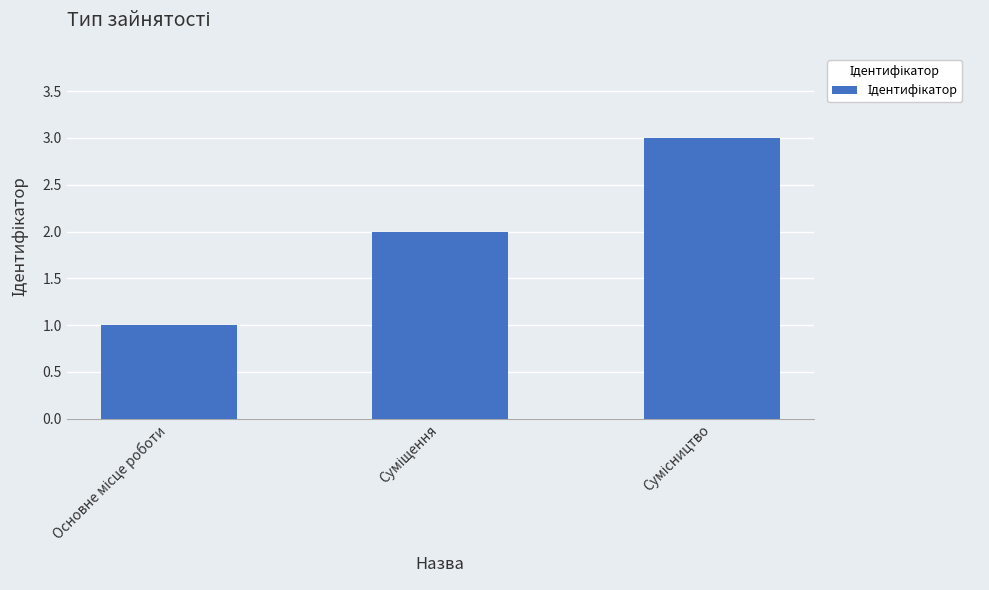

What is the greatest value displayed?

3